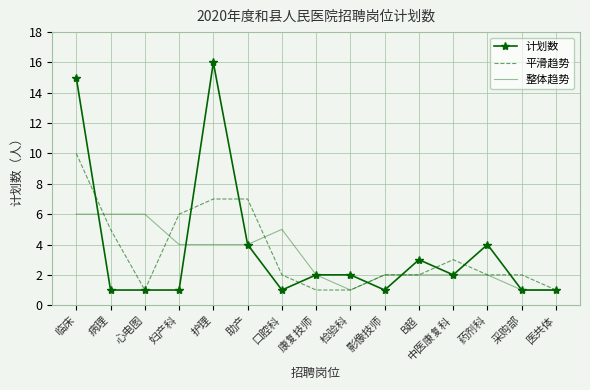

What position from the left is 临床?

1